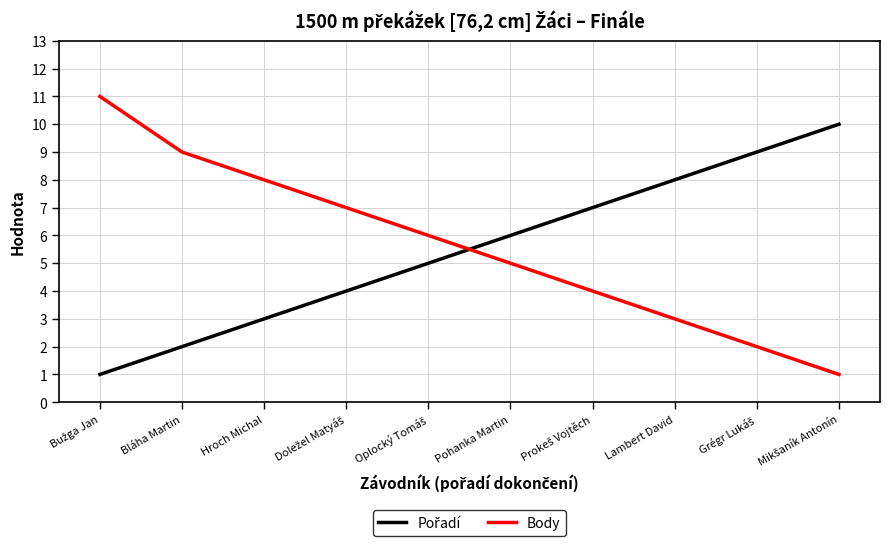

What is the difference between the maximum and minimum values in the Body series?

10